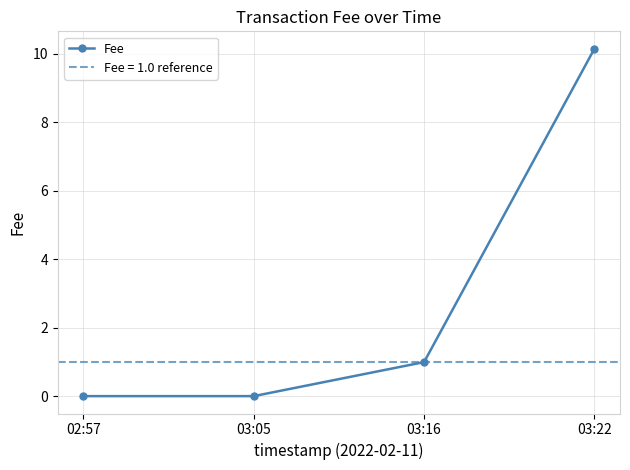

Reading left to right, extract all data points from this chart.

0.0	0.0	1.0	10.1